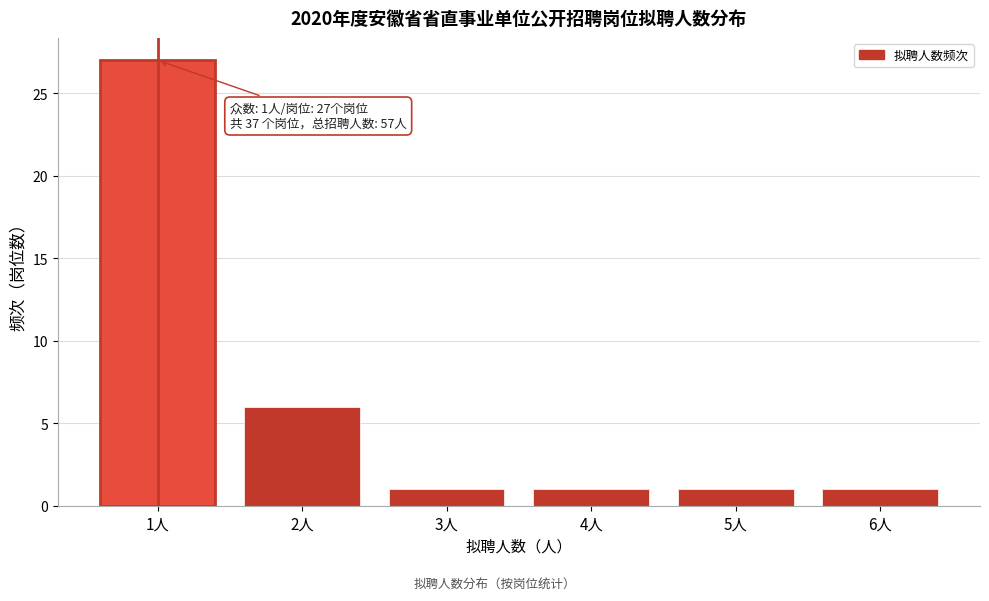

Reading left to right, what are all the values shown in this chart?

1人=27	2人=6	3人=1	4人=1	5人=1	6人=1